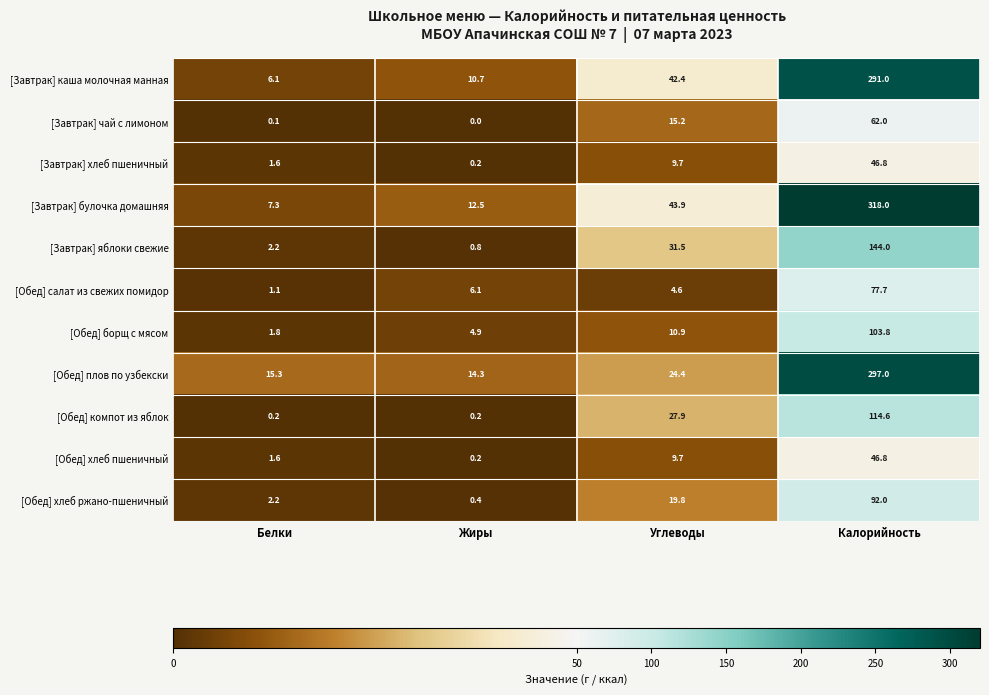

Is it true that [Завтрак] чай с лимоном equals 25.8 at Углеводы?

False